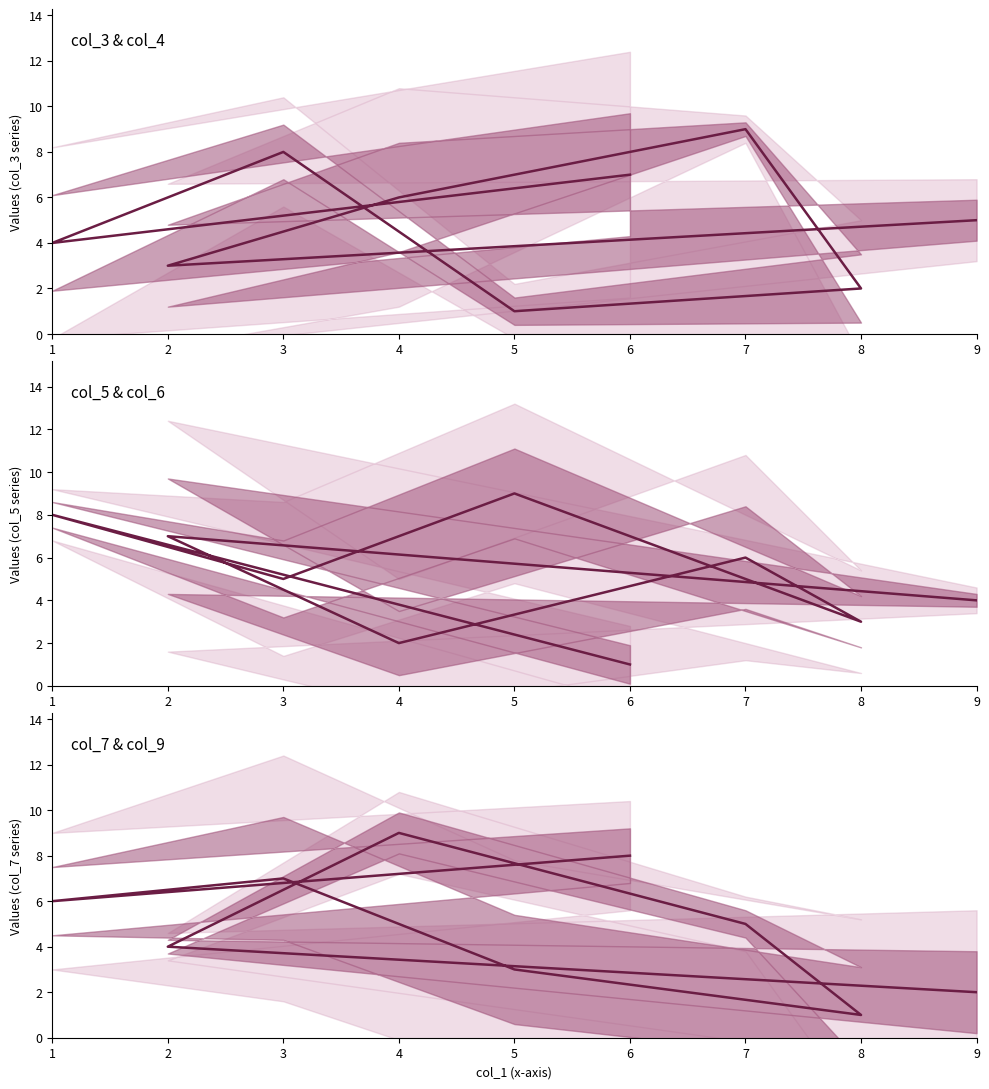

What is the change in value from 4 to 1?

-3